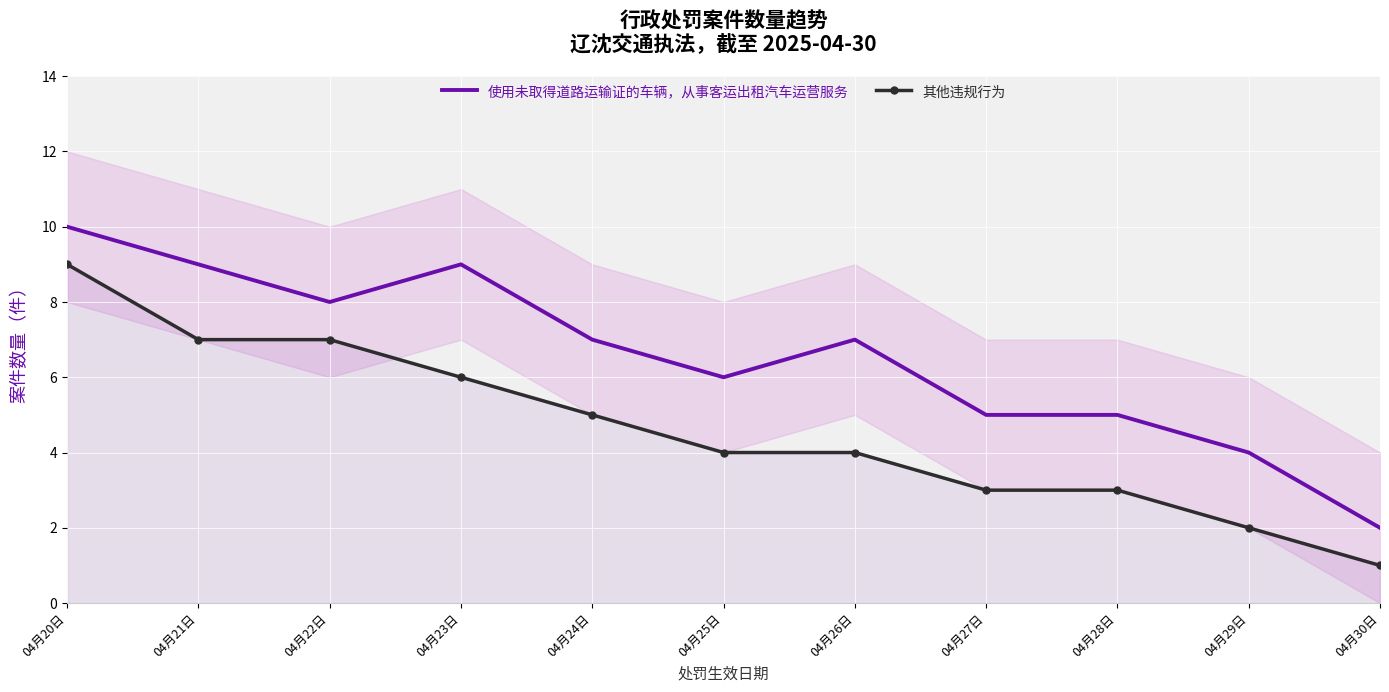

What is the maximum value shown in the chart?

10